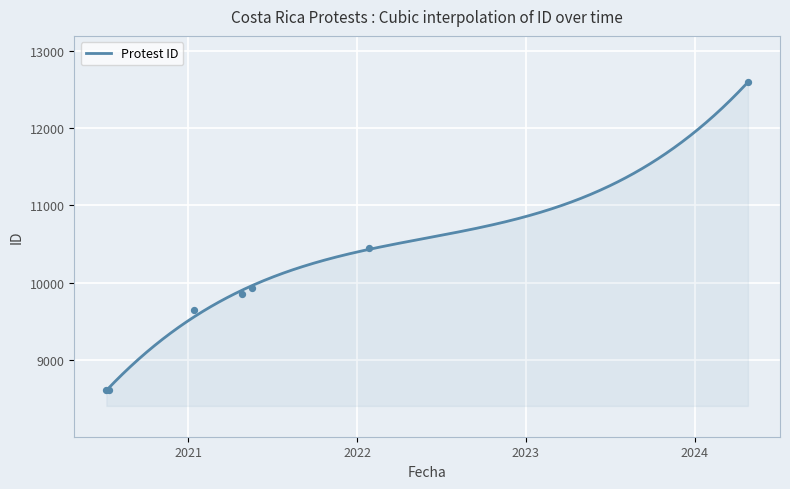

What is the change in value from 2021-04-28 to 2024-04-25?

+2747